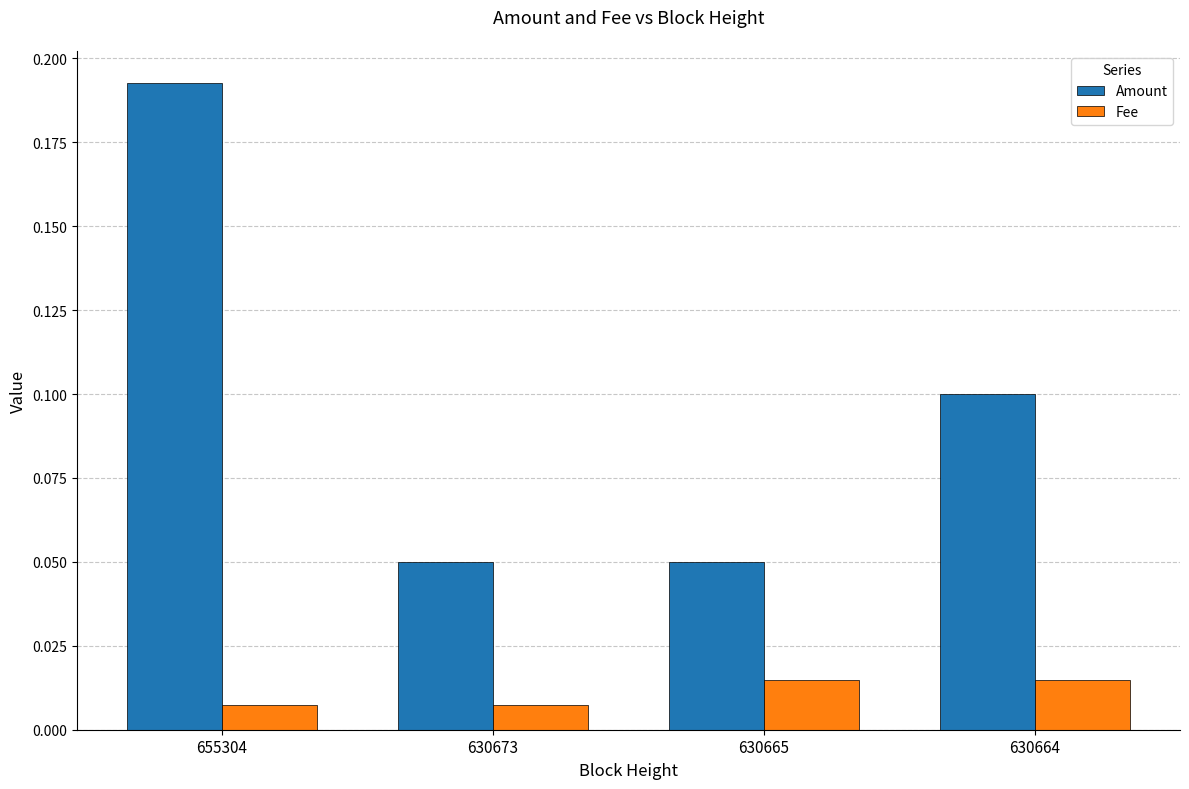

Which series has the widest spread of values?

Amount